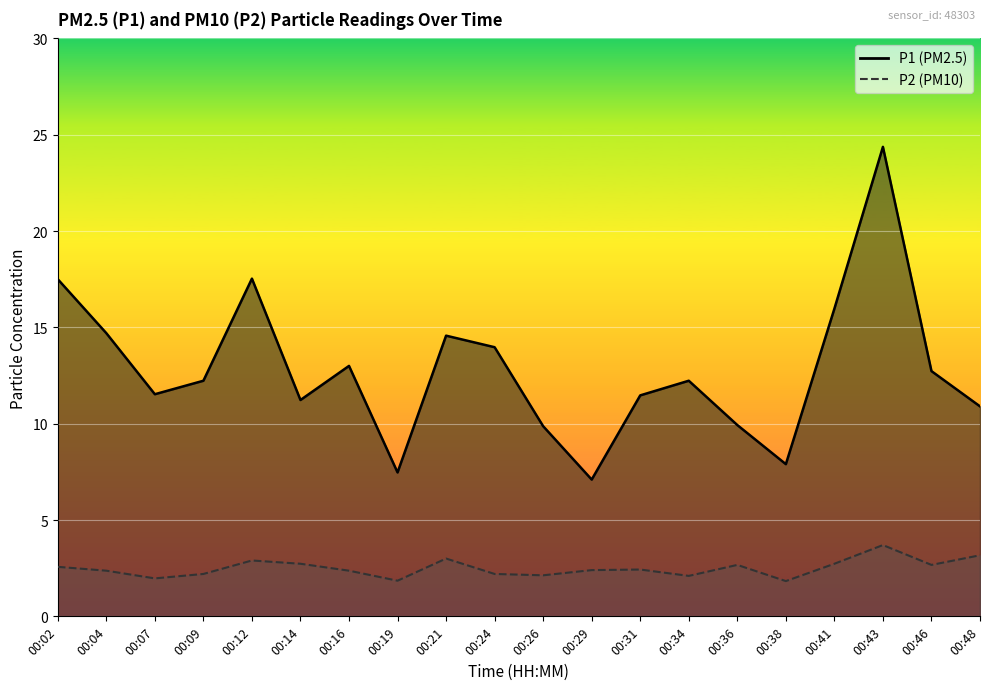

True or false: P2 and P1 intersect in this chart.

False